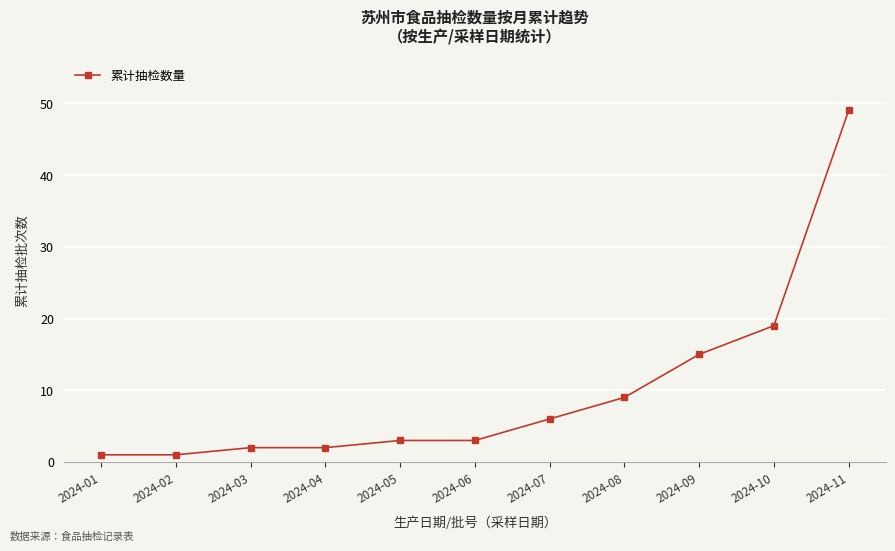

What is the average value?

10